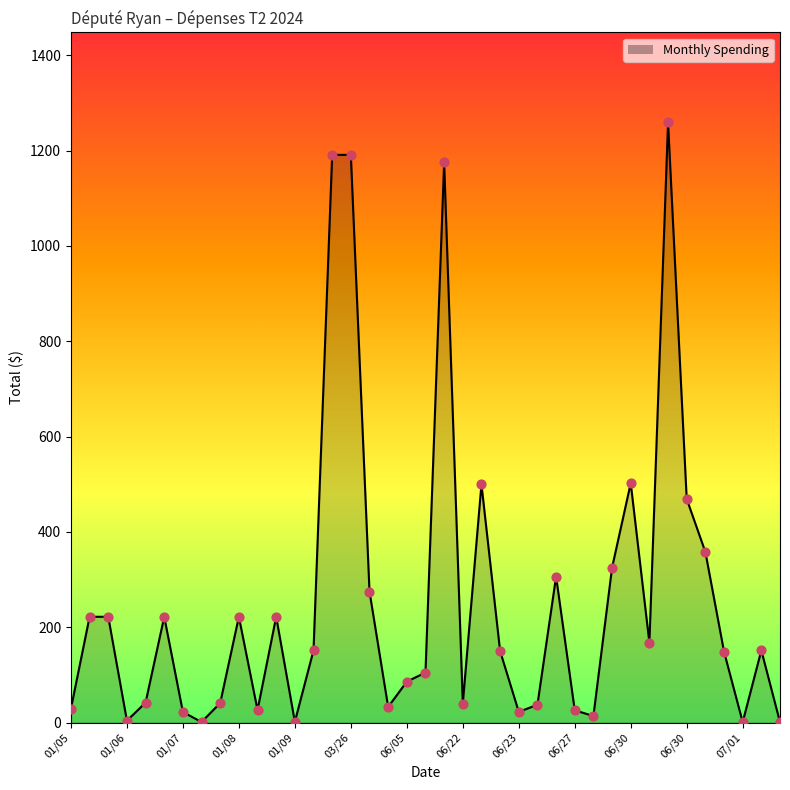

What is the maximum value shown in the chart?

1259.0